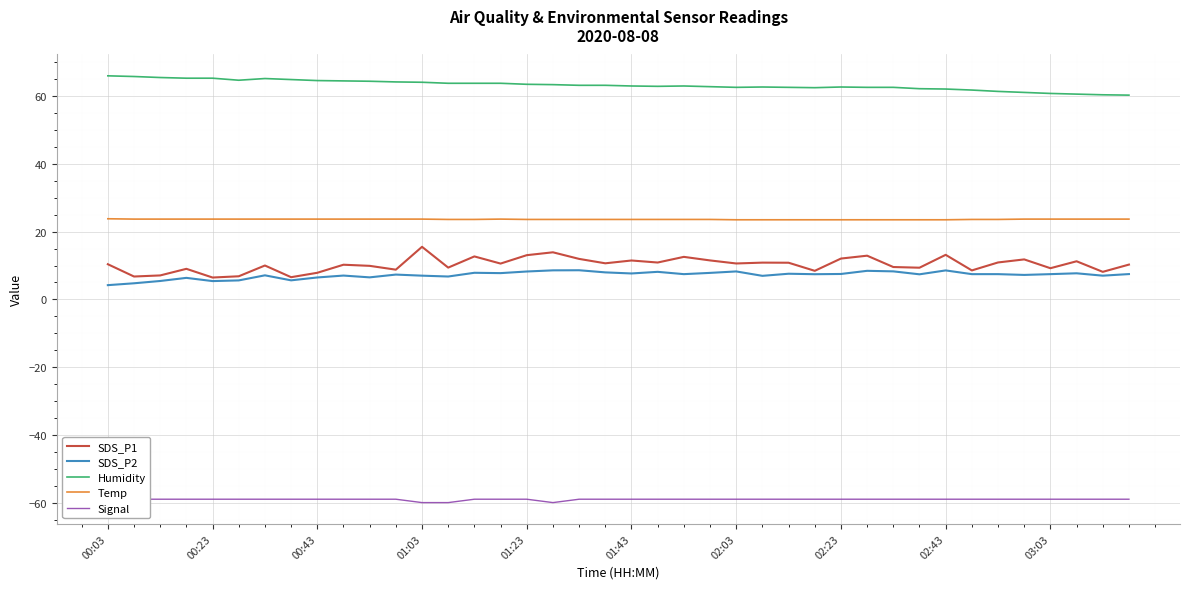

What is the difference between the highest and lowest values at 39?

119.3